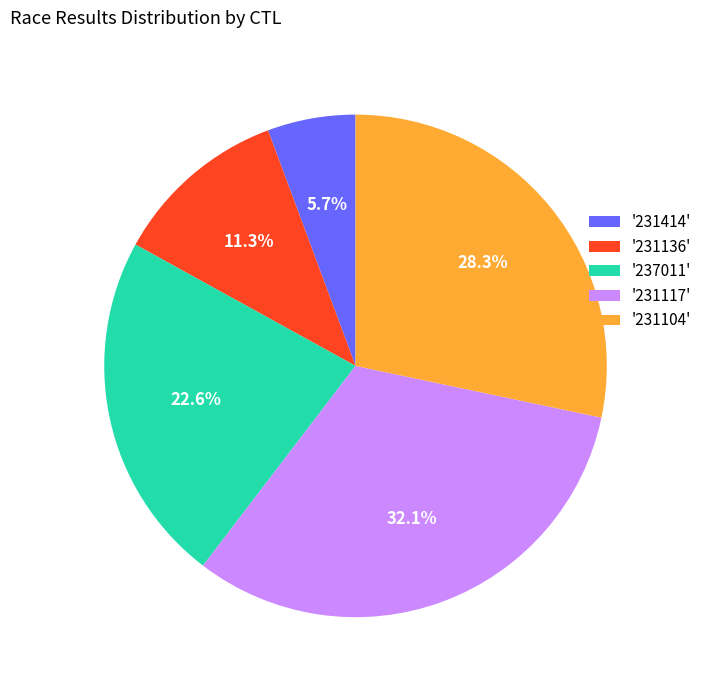

Approximately how many times larger is the value at '231104' compared to '231414'?

5.0